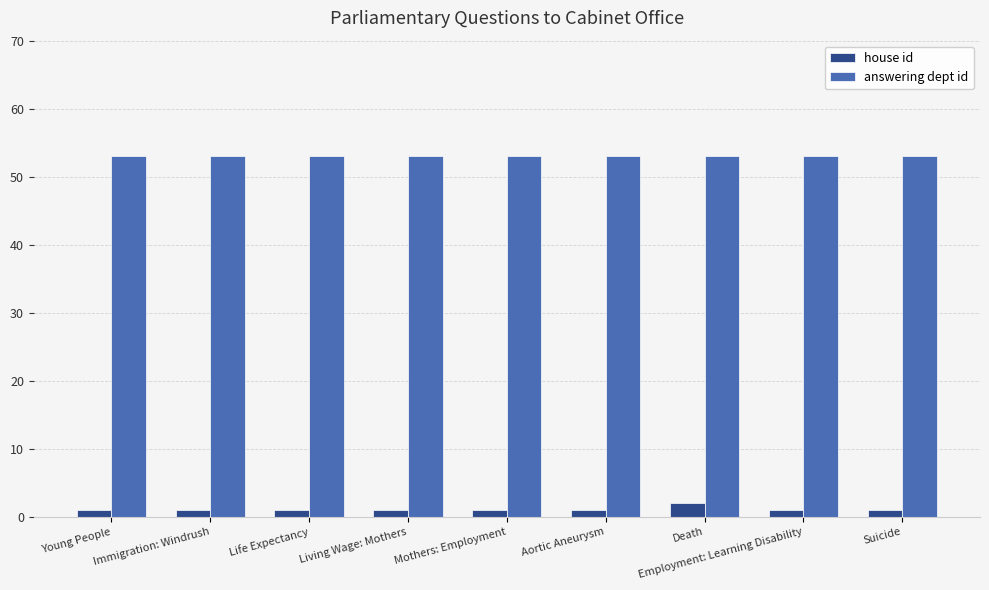

What is the minimum value shown in the chart?

1